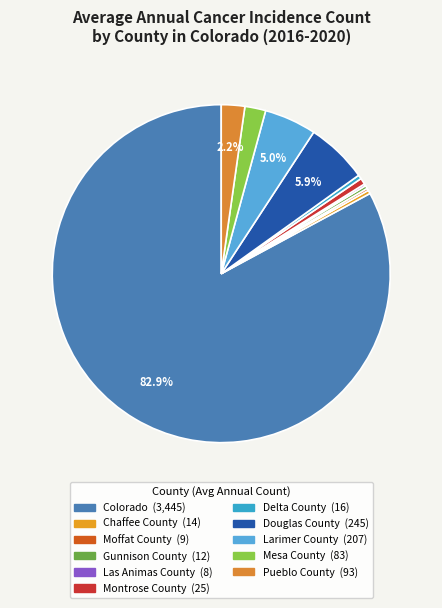

Which category accounts for the majority?

Colorado